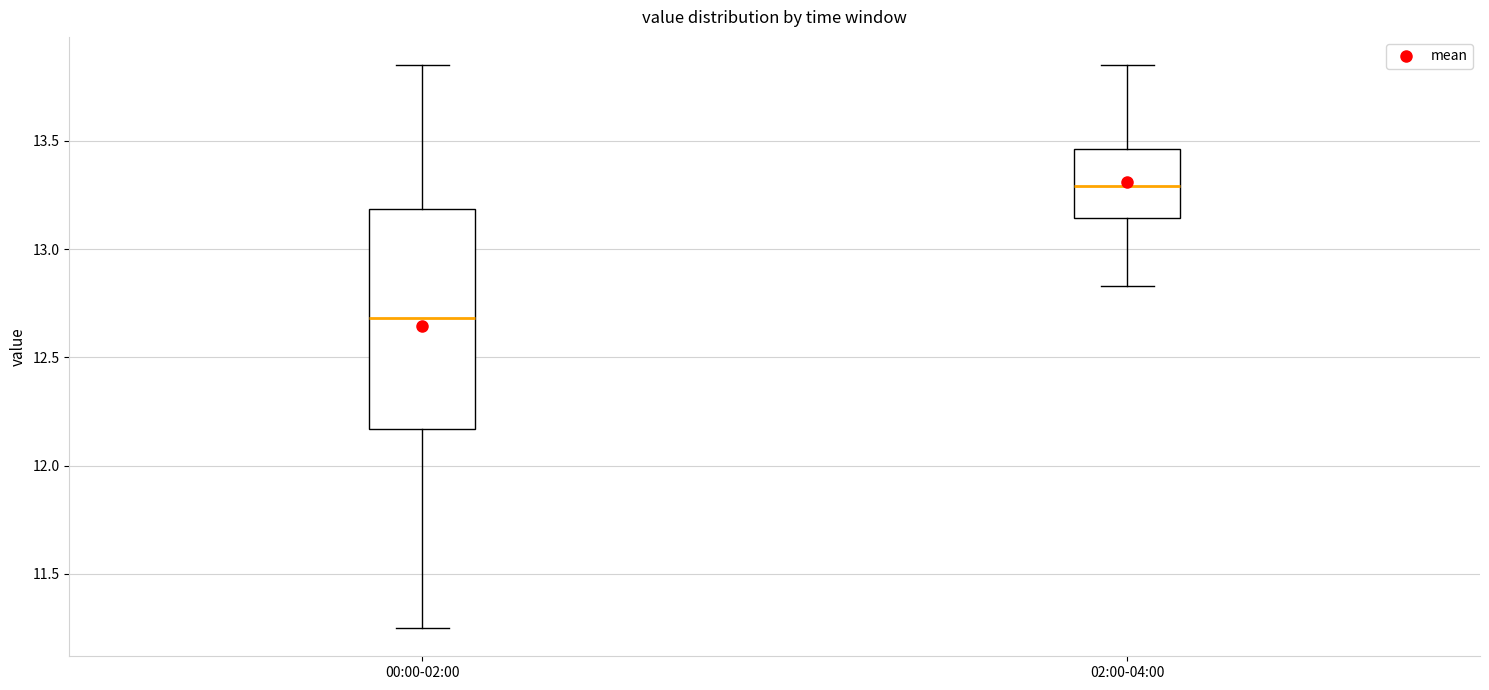

Where does the median line of the box for 02:00-04:00 sit on the y-axis? The values are not printed on the chart, so give them approximately, as read against the axis.

13.30